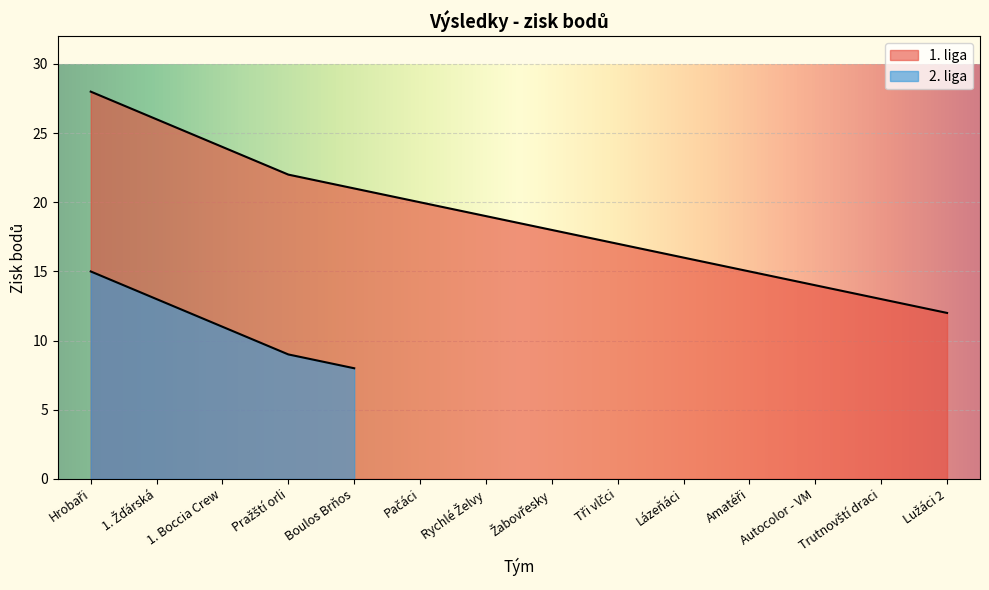

How many data points does each series have?

14